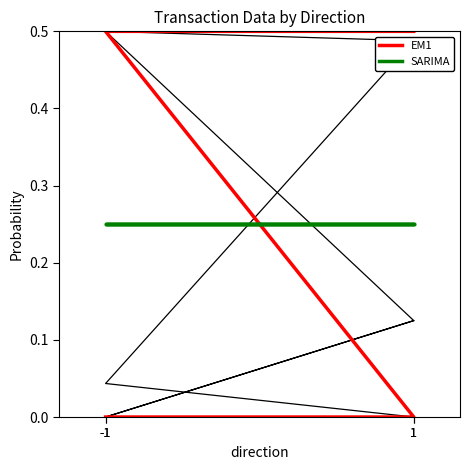

At which label does SARIMA reach its peak?

-1